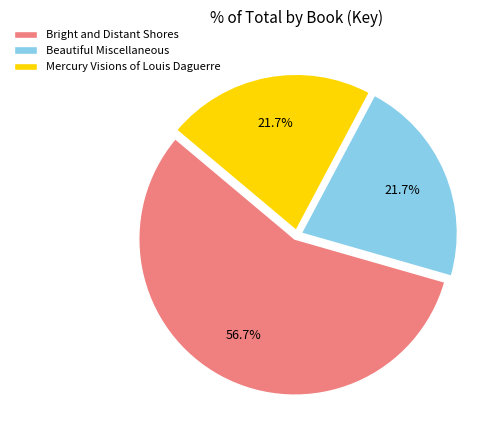

To the nearest percent, what is the difference between the Mercury Visions of Louis Daguerre and Bright and Distant Shores slice percentages?

35%